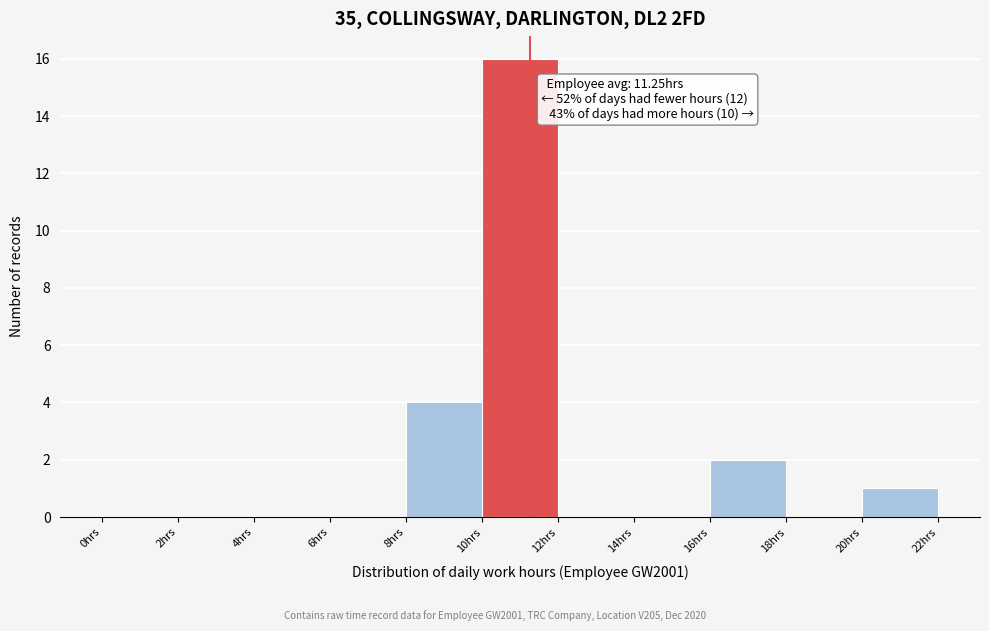

Over which range of the x-axis is the bar tallest?

10 to 12